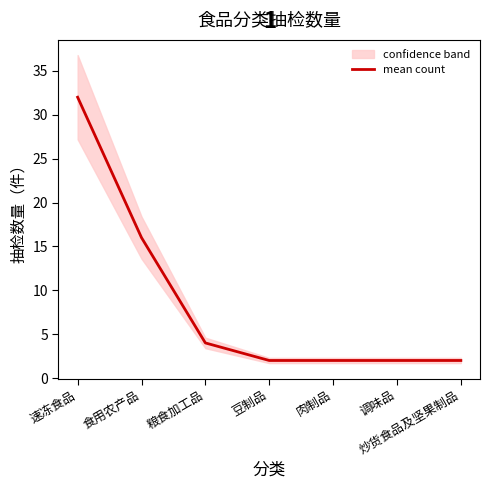

At which label is the value closest to 17?

食用农产品